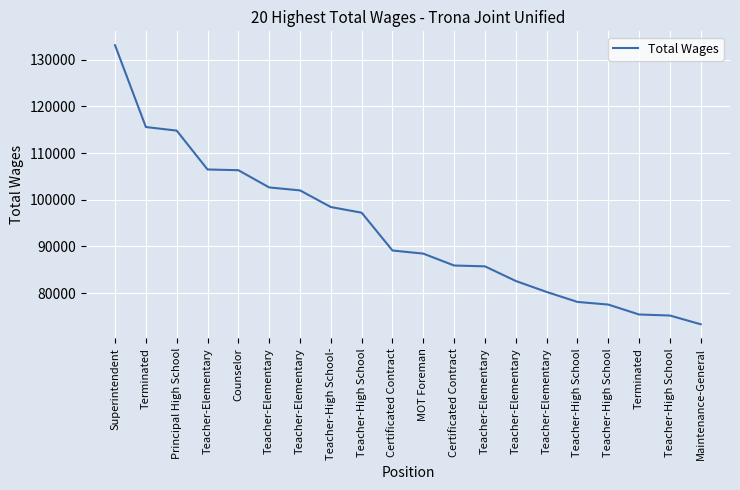

Read the value at Maintenance-General, to the nearest 10.

73310